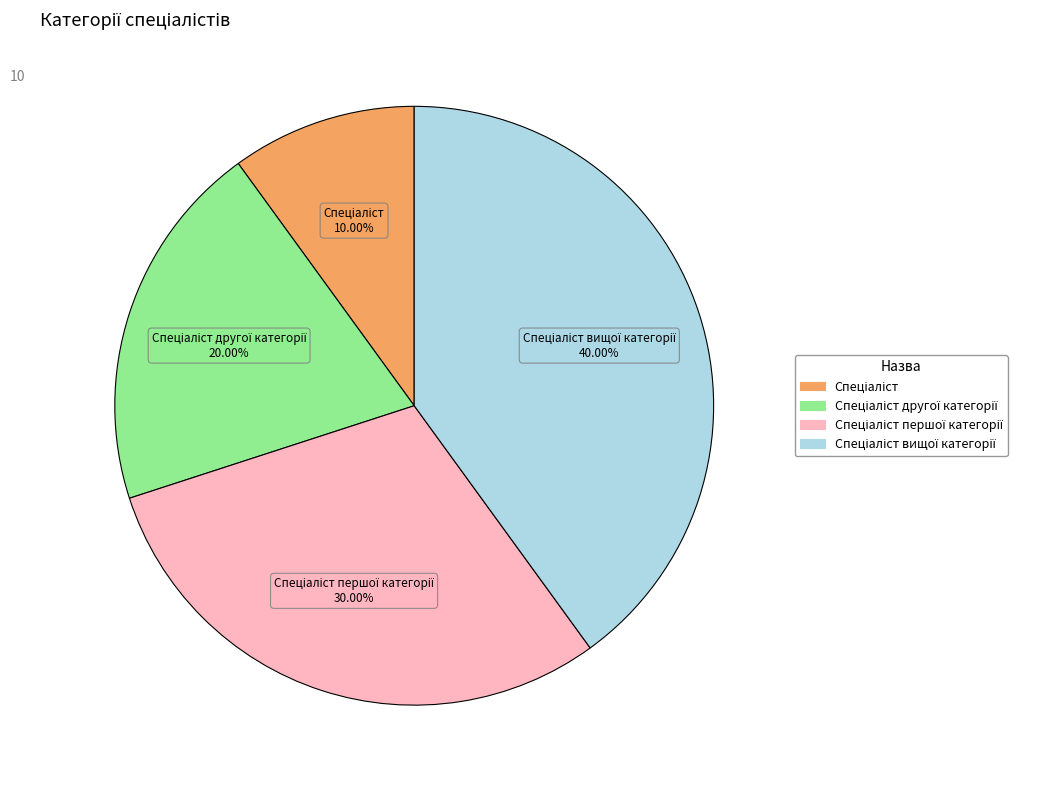

Is there a majority slice in this chart?

No